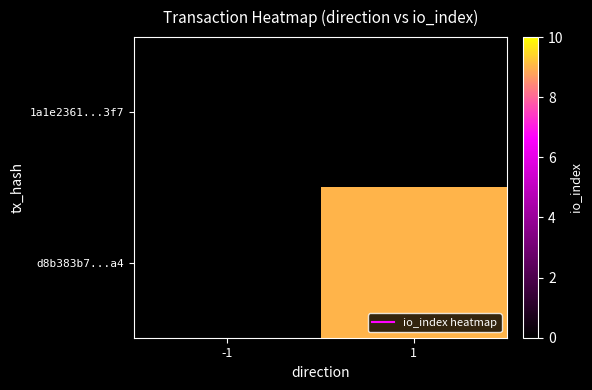

List the series in order of their overall mean, highest first.

1a1e2361...3f7, d8b383b7...a4